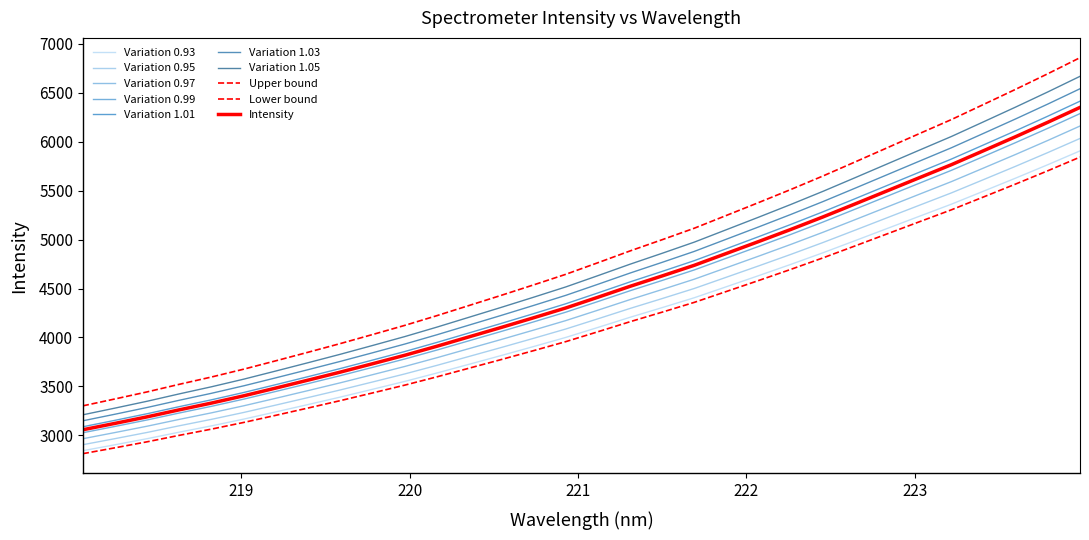

Does the chart display data point markers on the line(s)?

No